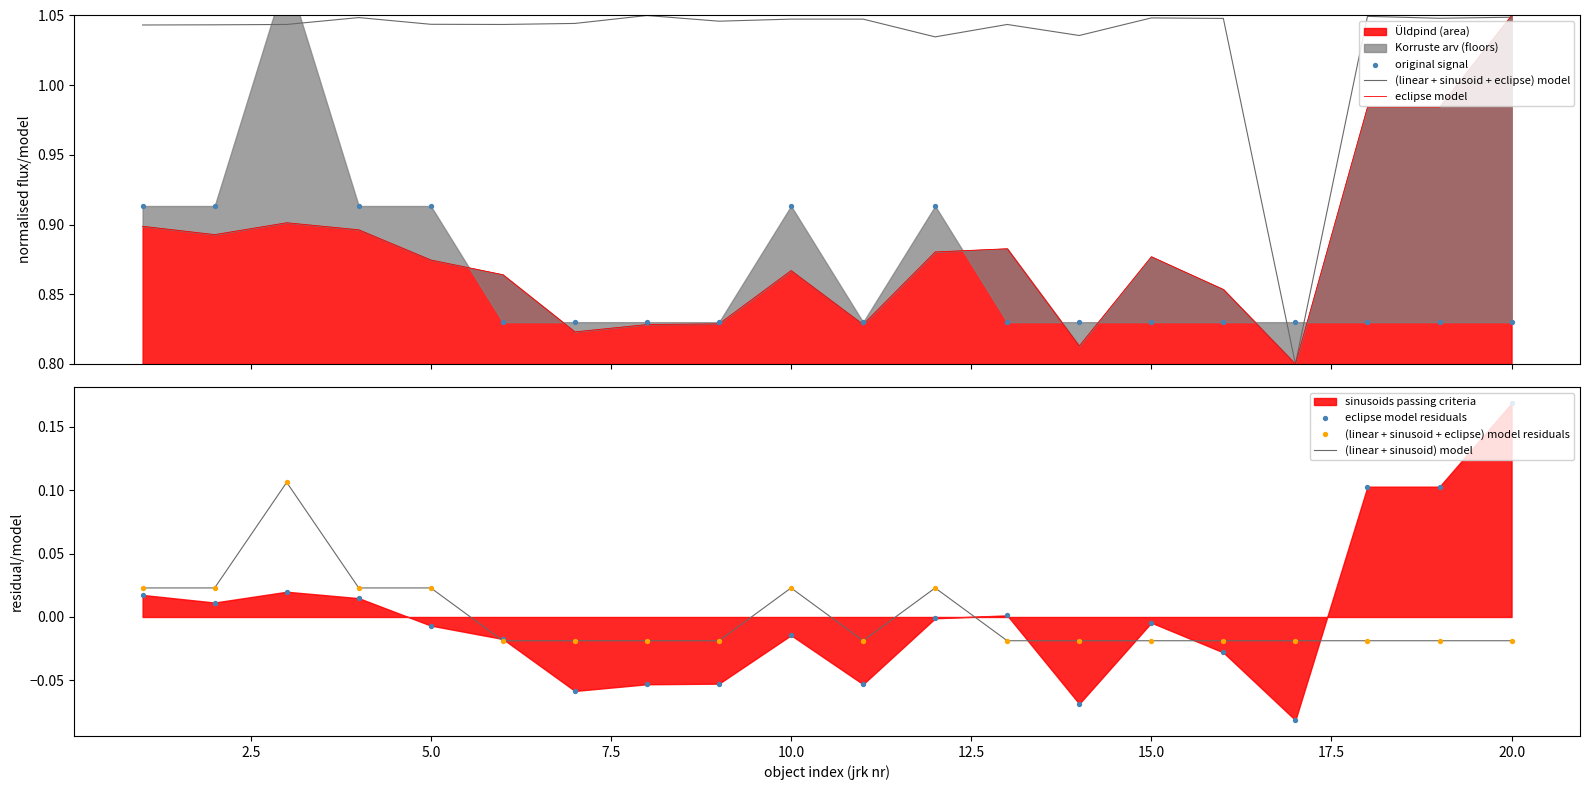

Which series has the largest total across all categories?

(linear + sinusoid + eclipse) model